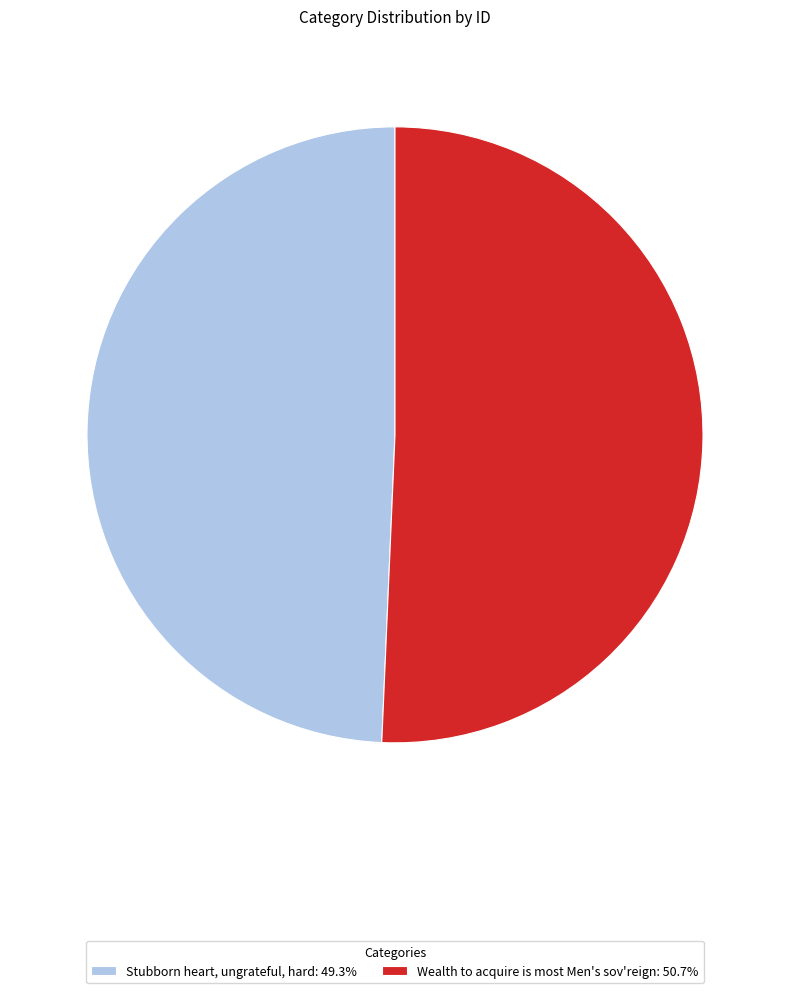

Is it true that Wealth to acquire is most Men's sov'reign is 51% of the pie?

True